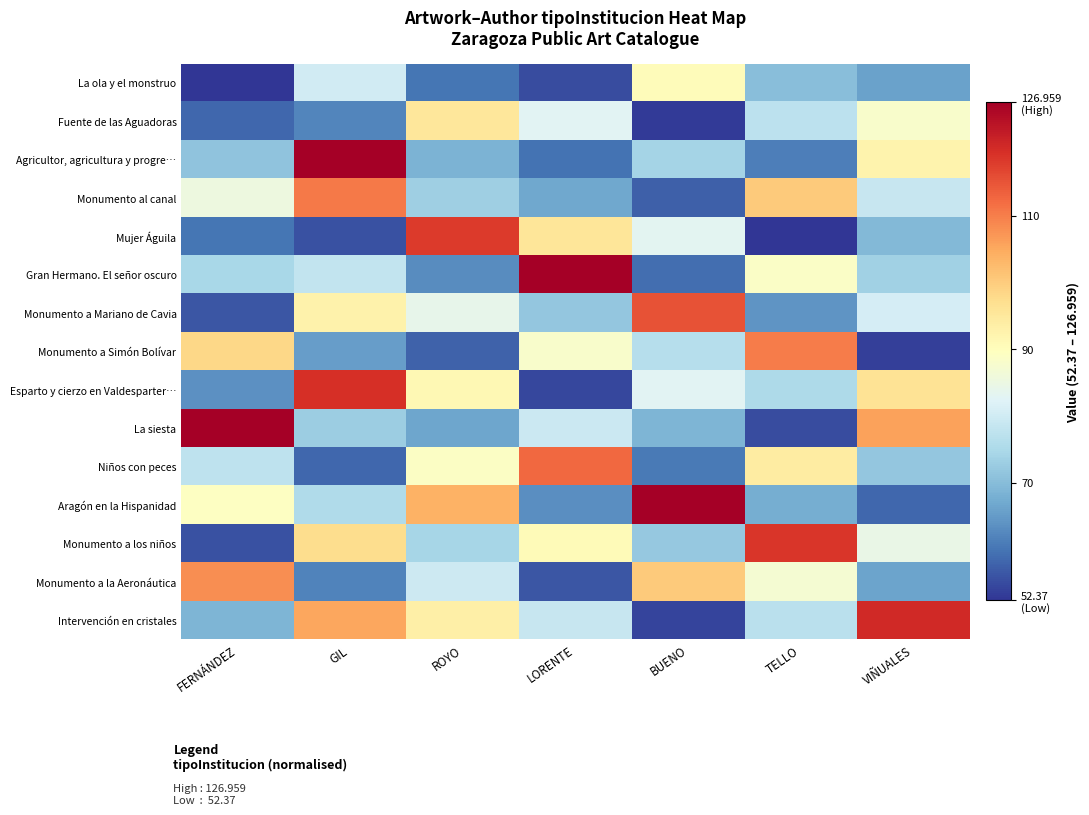

Rank the series by their maximum value, from lowest to highest.

La ola y el monstruo, Fuente de las Aguadoras, Monumento a la Aeronáutica, Monumento a Simón Bolívar, Monumento al canal, Niños con peces, Monumento a Mariano de Cavia, Mujer Águila, Monumento a los niños, Esparto y cierzo en Valdesparter…, Intervención en cristales, Agricultor, agricultura y progre…, Gran Hermano. El señor oscuro, La siesta, Aragón en la Hispanidad